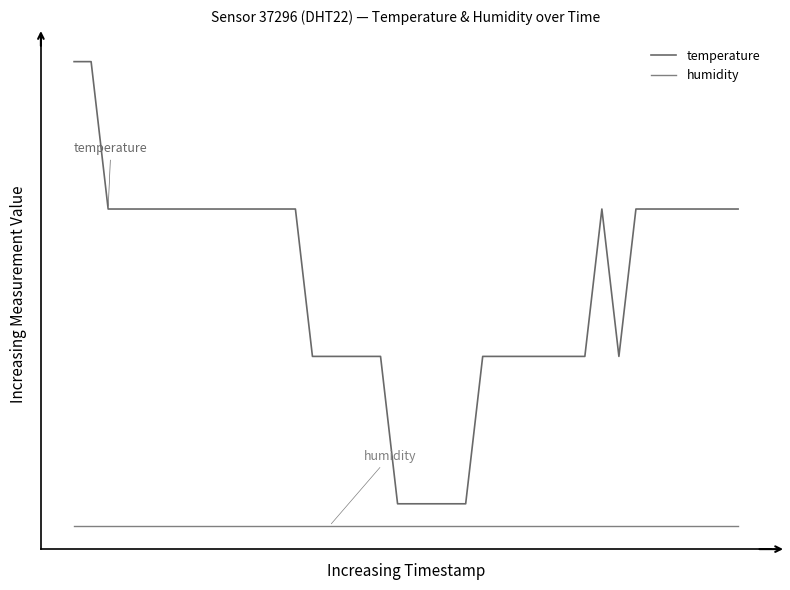

Does the chart display data point markers on the line(s)?

No